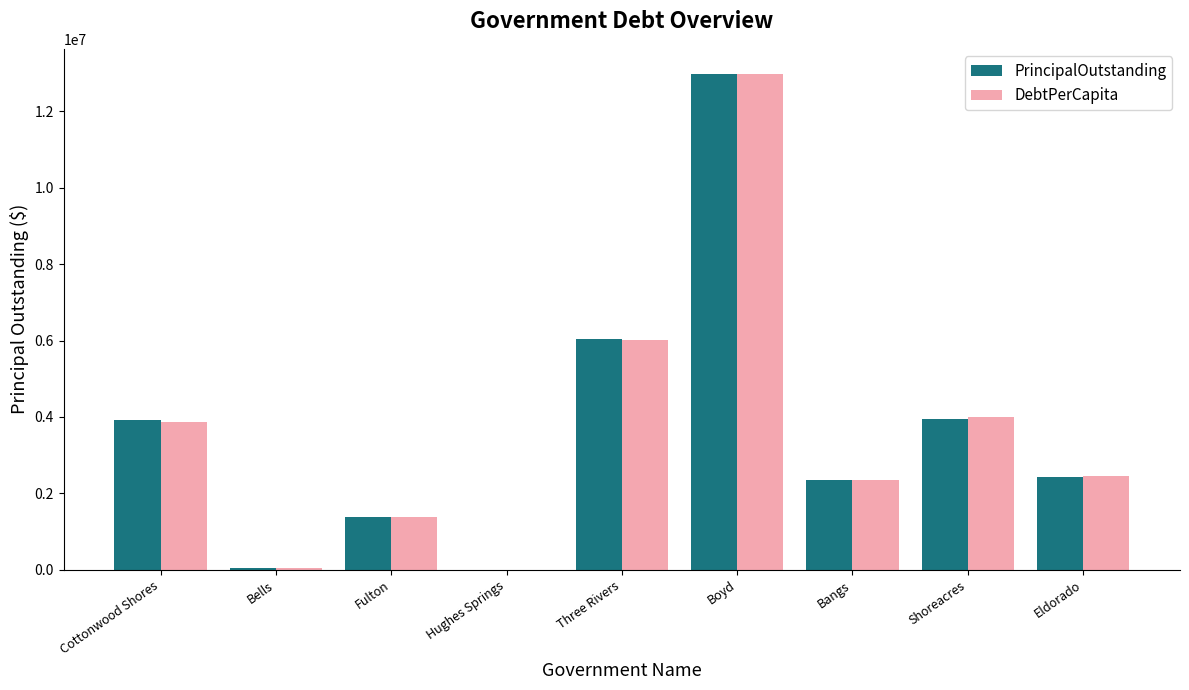

The value of PrincipalOutstanding at Cottonwood Shores is 3908000.0. True or false?

True